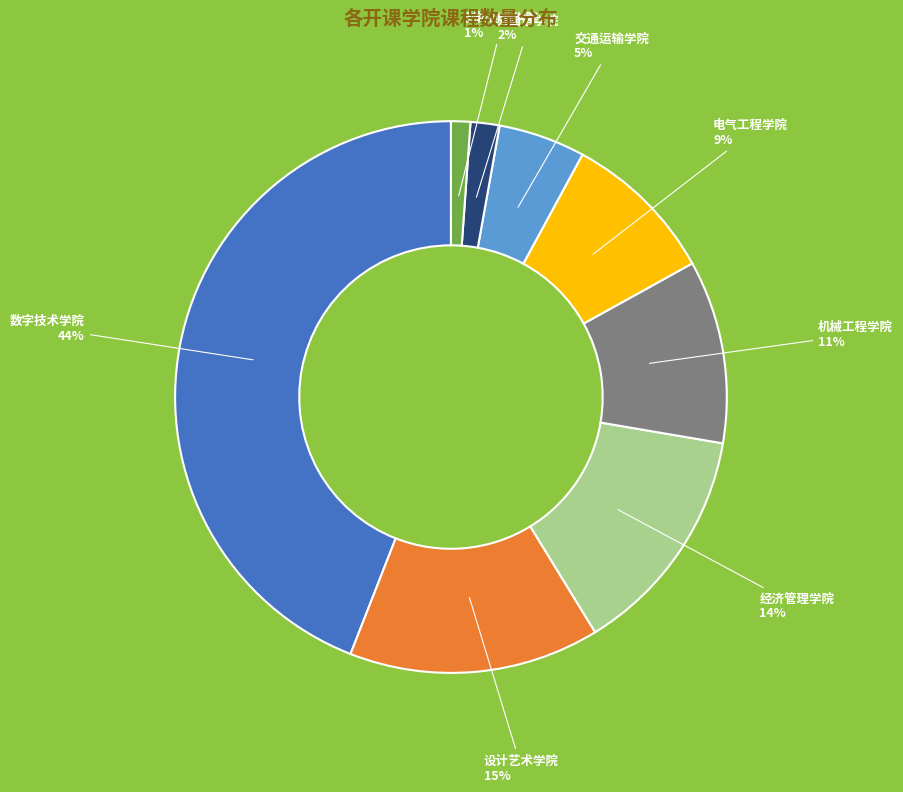

How many segments does this pie chart have?

8